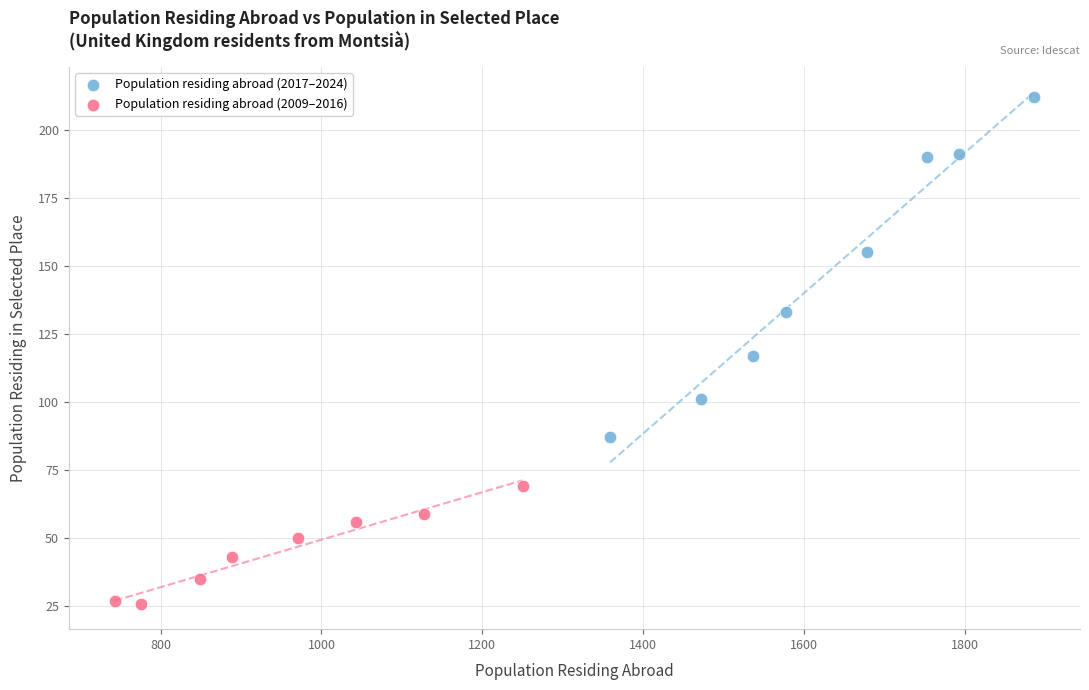

Which series contains the highest Y value?

Population residing abroad (2017–2024)